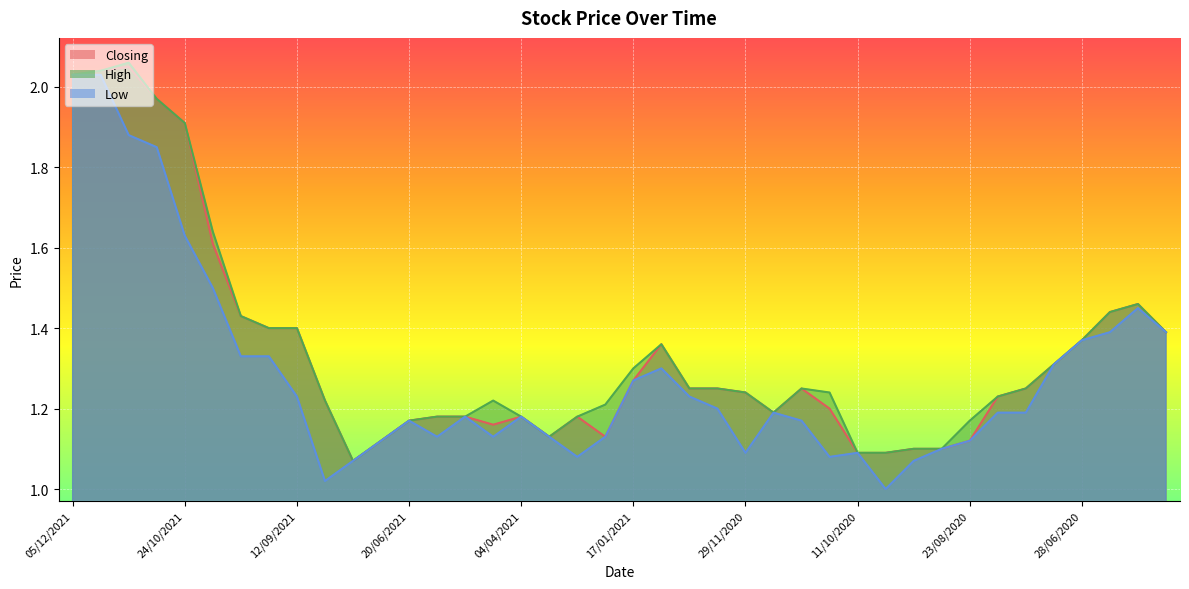

How many interior local valleys does the High series have?

3